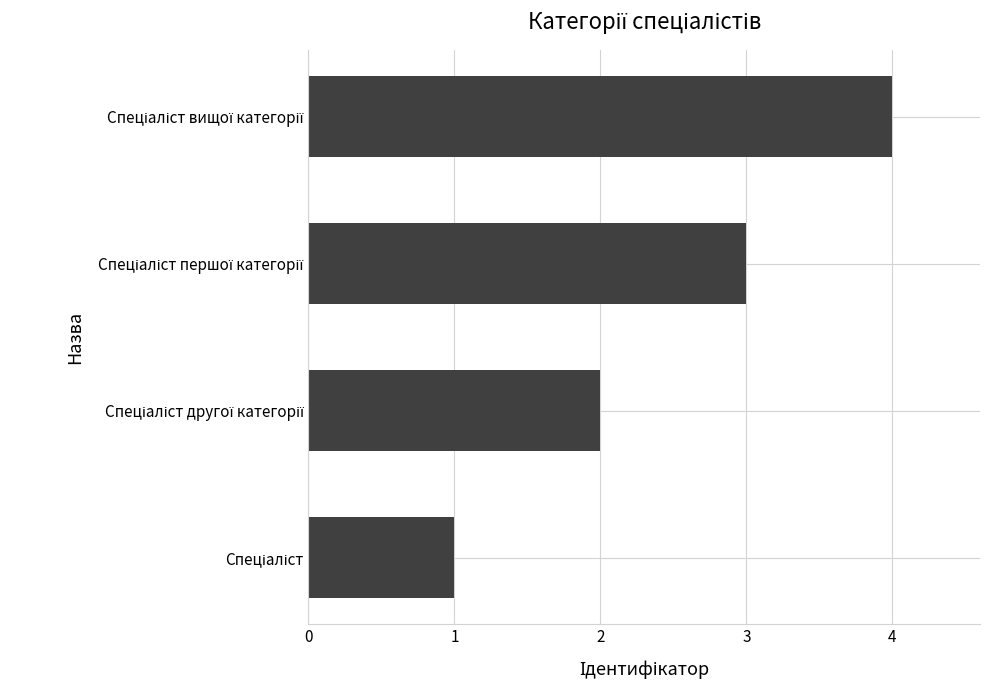

What is the difference between the second highest and minimum values?

2